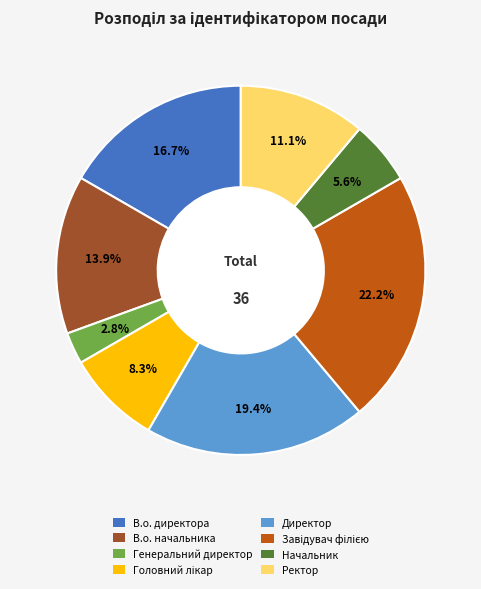

The Начальник slice represents 11% of the pie. True or false?

False